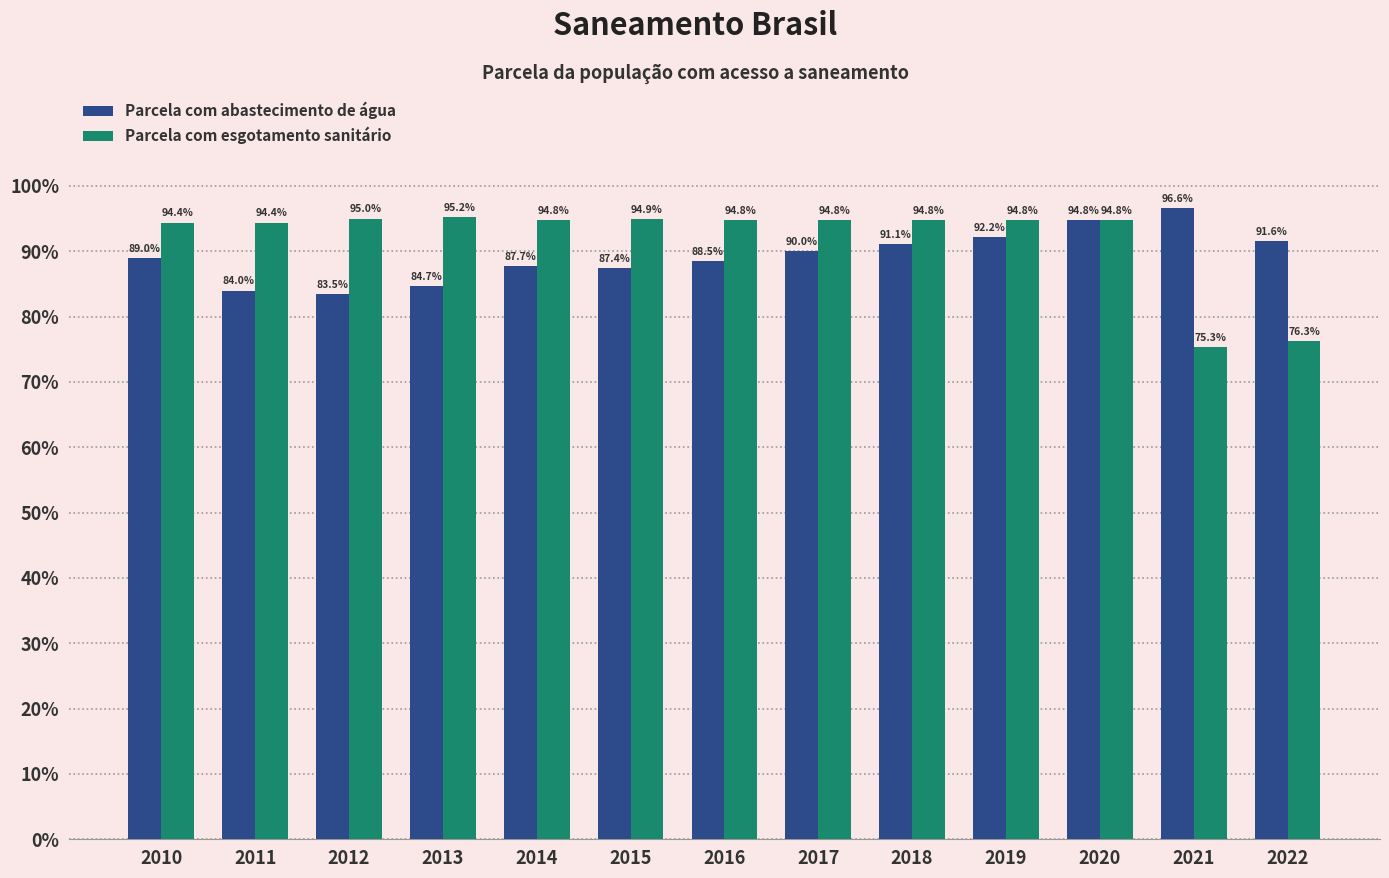

True or false: Parcela com abastecimento de água has a value of 0.3 at 2022.

False